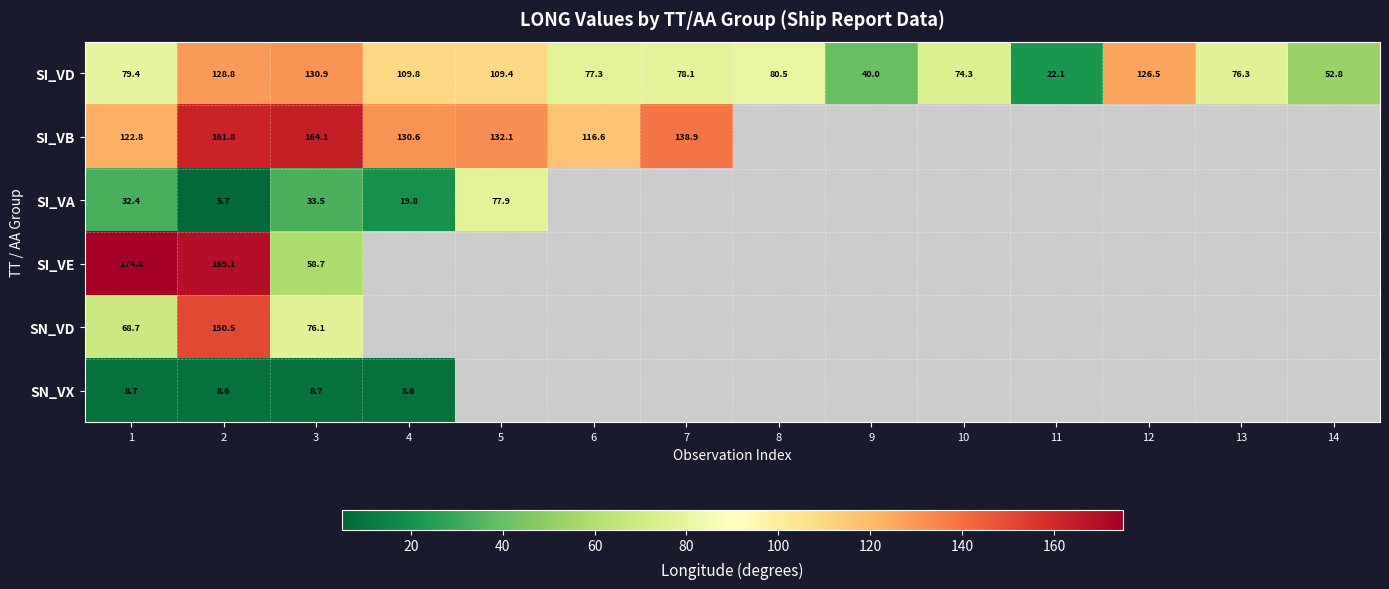

The SI_VD series shows 182.2 at 4. True or false?

False